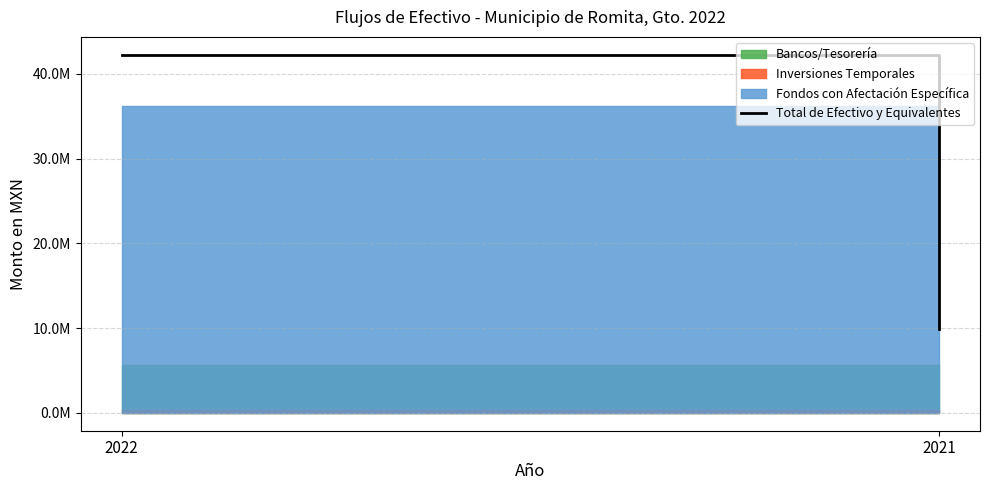

What is the minimum value shown in the chart?

9930339.1